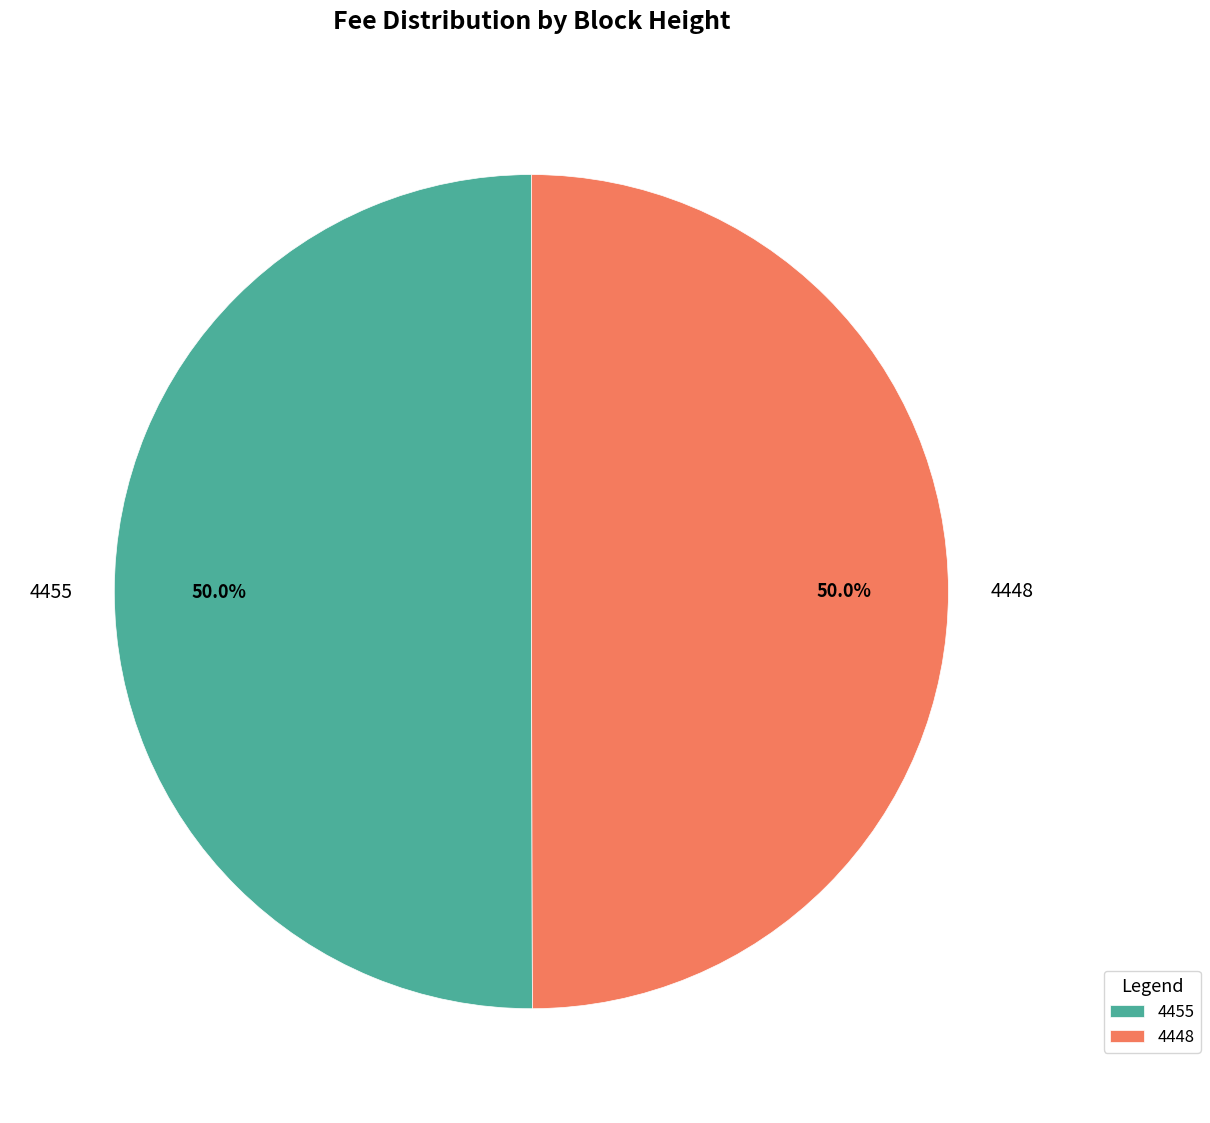

Is the sum of 4448 and 4455 greater than half?

Yes